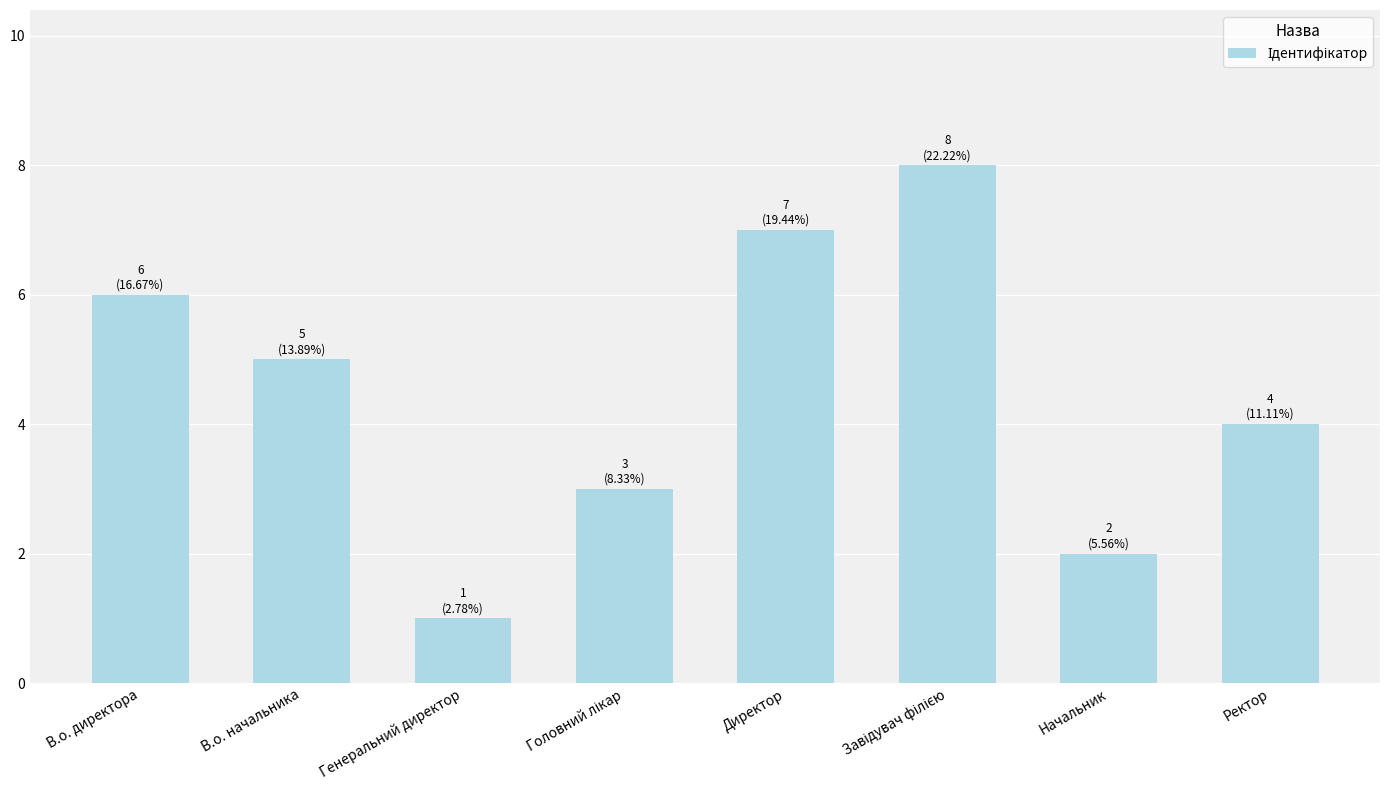

What is the change in value from В.о. директора to Начальник?

-4